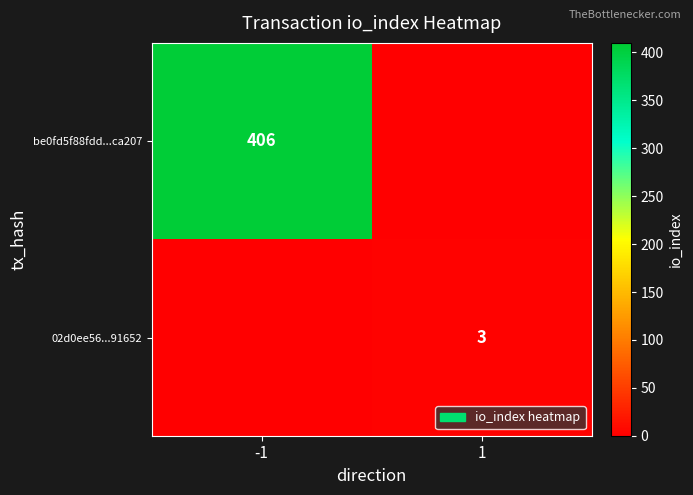

The be0fd5f88fdd...ca207 series shows 283 at -1. True or false?

False